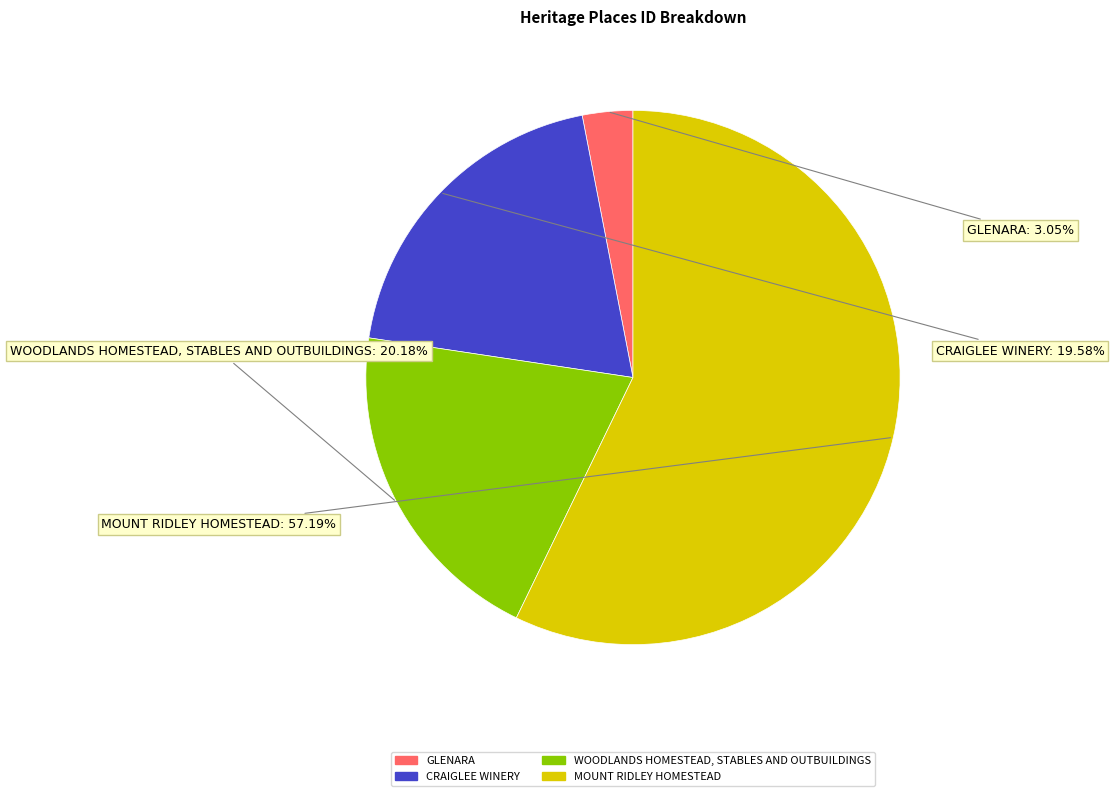

What percentage is the CRAIGLEE WINERY slice, to the nearest percent?

20%